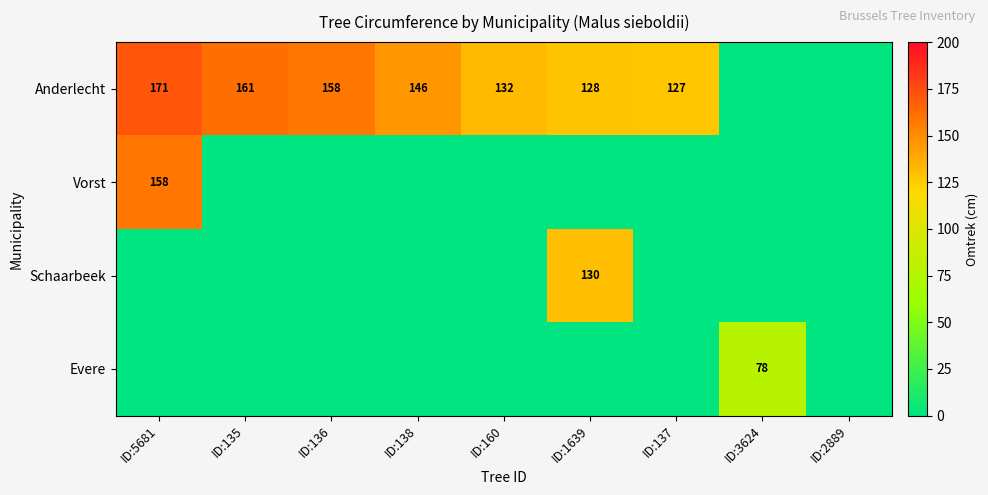

The Anderlecht series shows 214 at ID:1639. True or false?

False